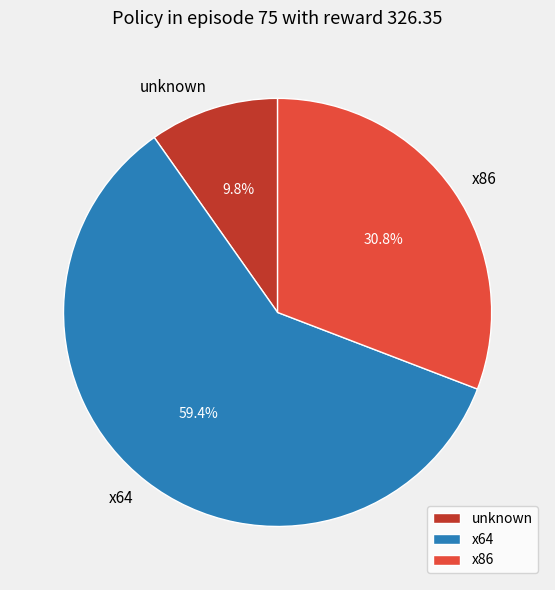

To the nearest percent, what is the average slice percentage?

33%